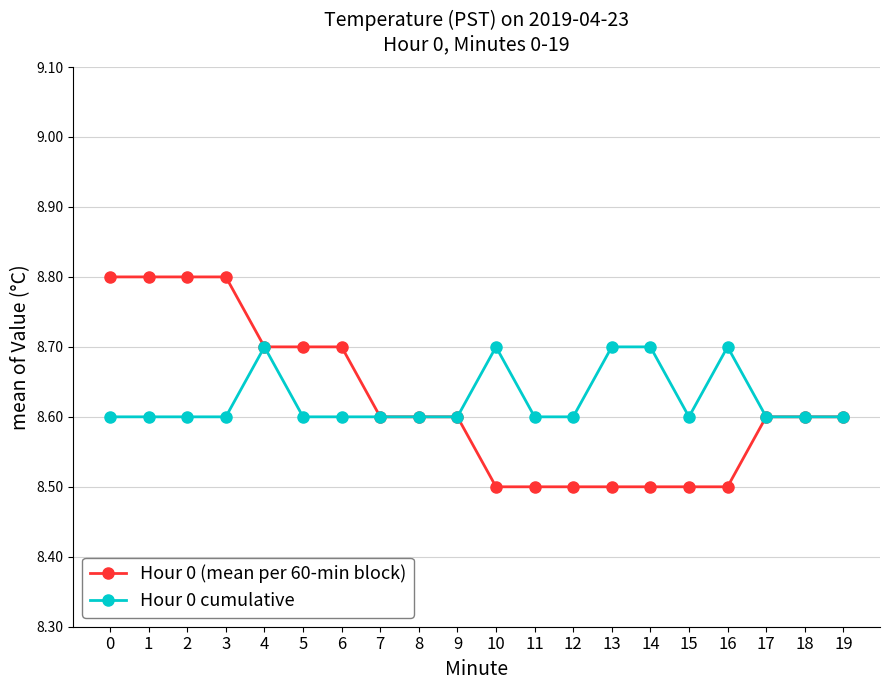

Is it true that Hour 0 cumulative equals 8.6 at 8?

True